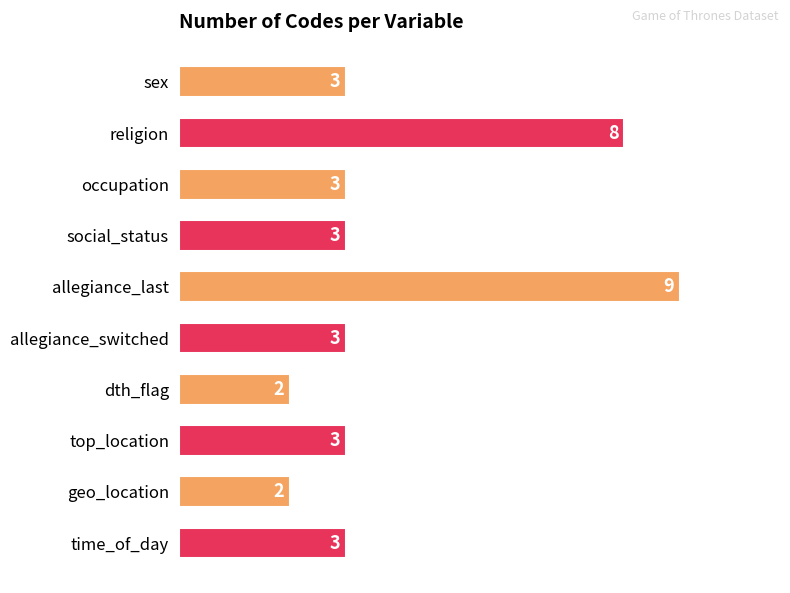

Count the number of data series in this chart.

1